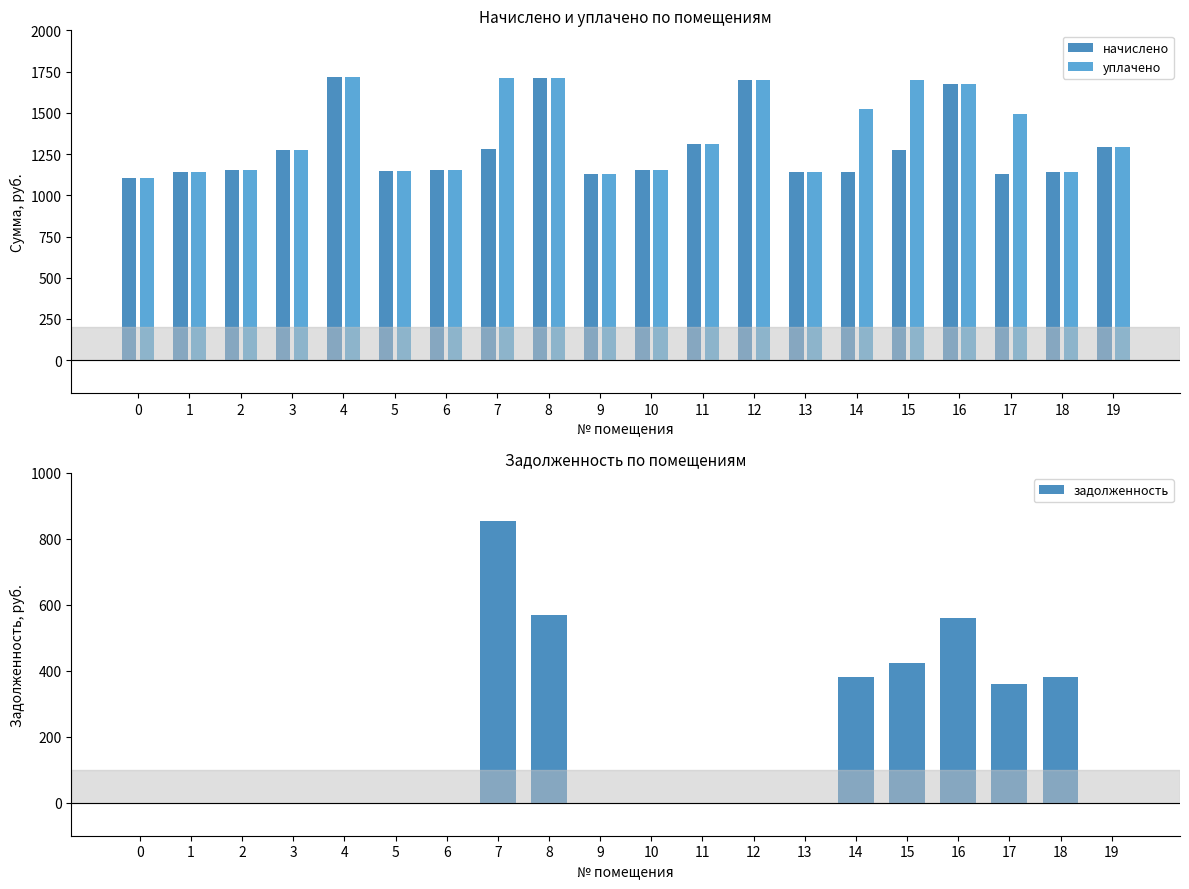

What is the difference between the maximum and second lowest values in the уплачено series?

586.2